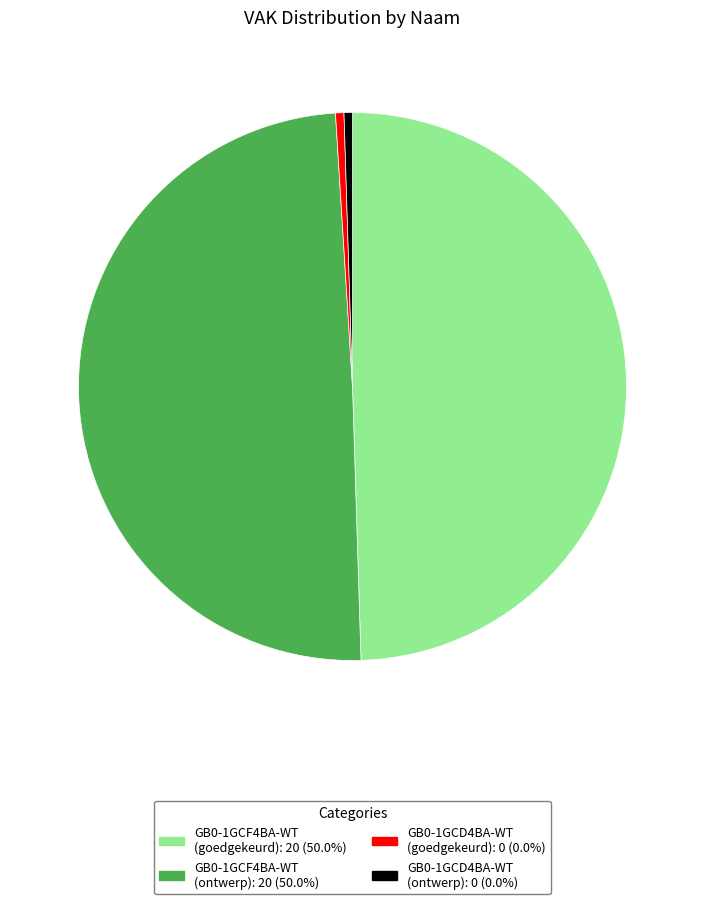

Is there a majority slice in this chart?

No